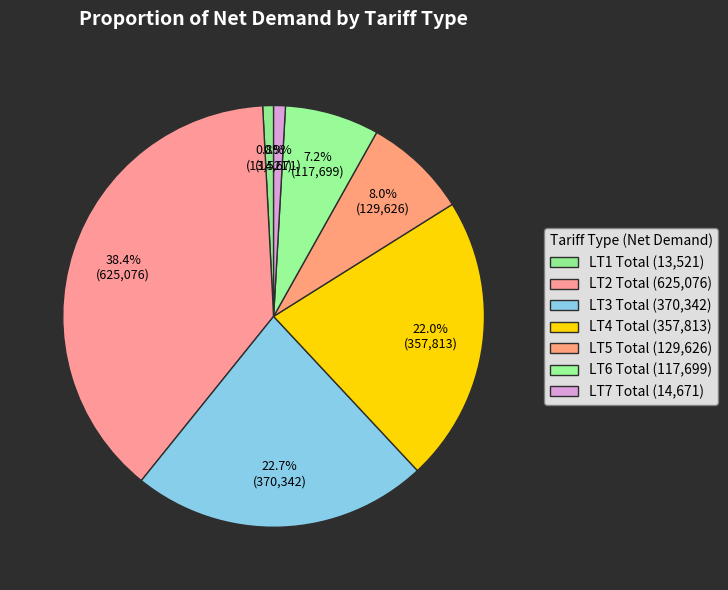

Between LT6 Total and LT5 Total, which is larger?

LT5 Total